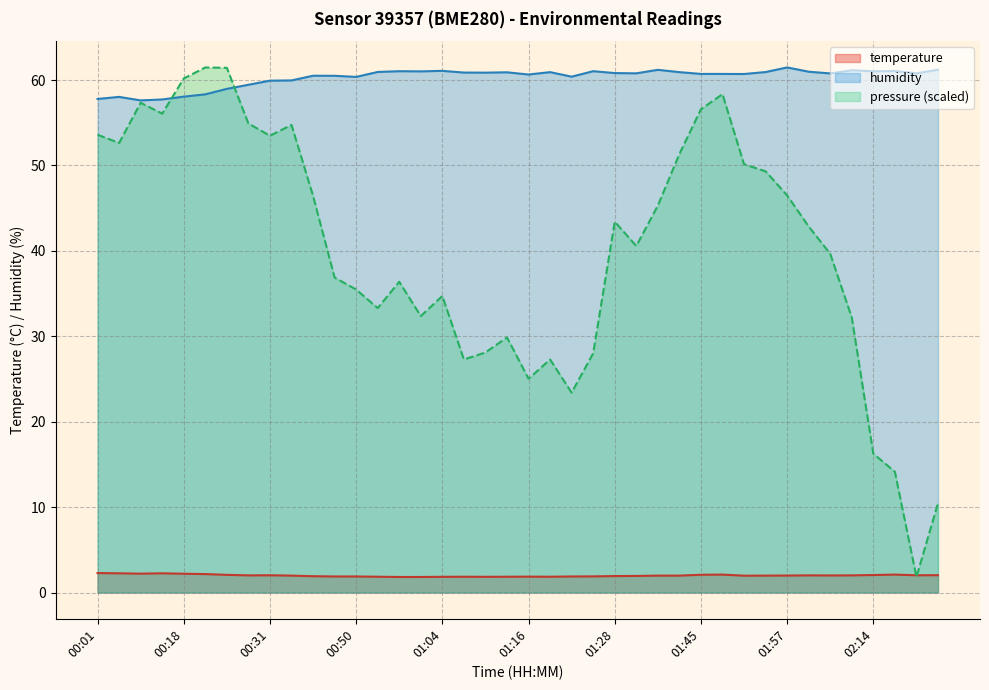

What is the average value of the temperature series?

2.0